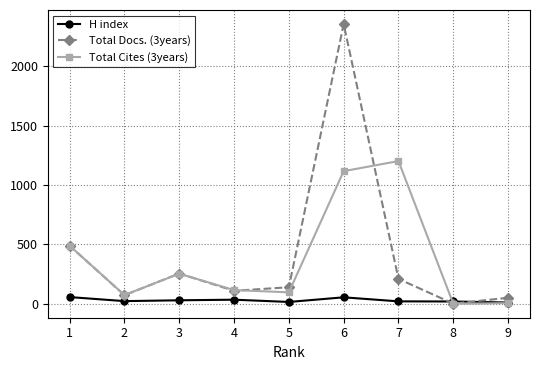

At how many categories does at least one series exceed 677?

2